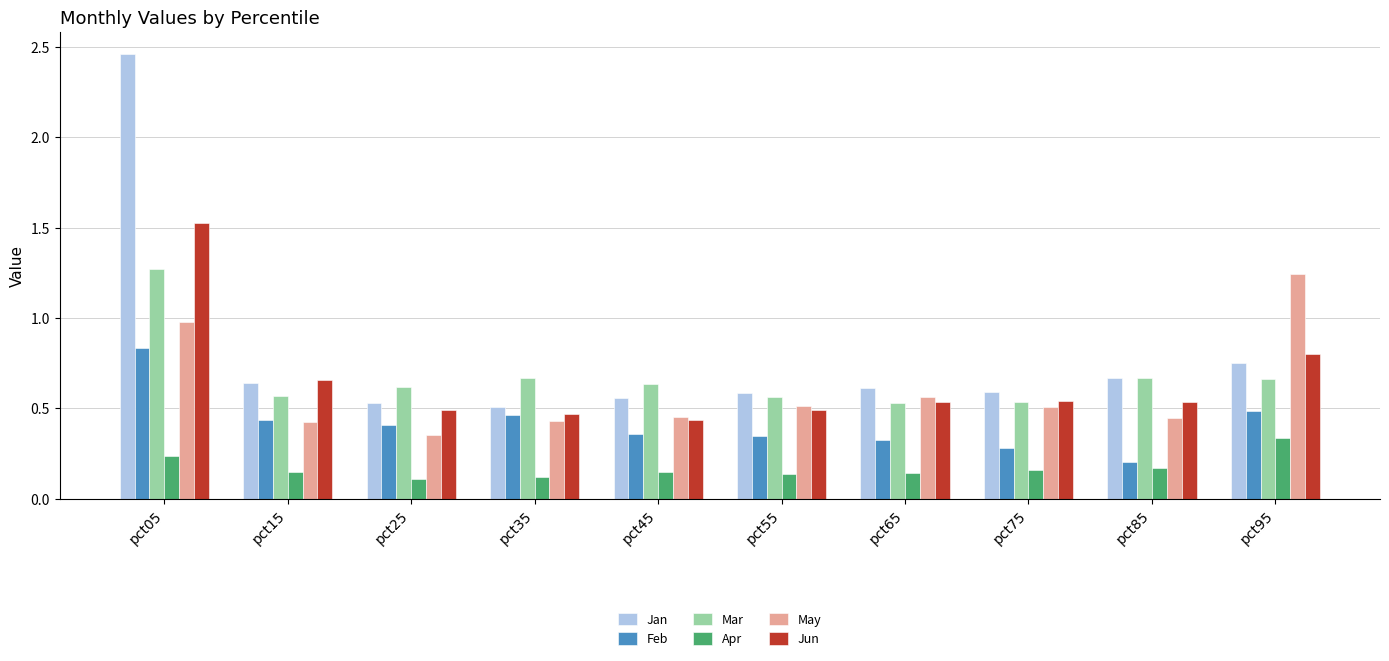

What is the sum of all Jun values?

6.5